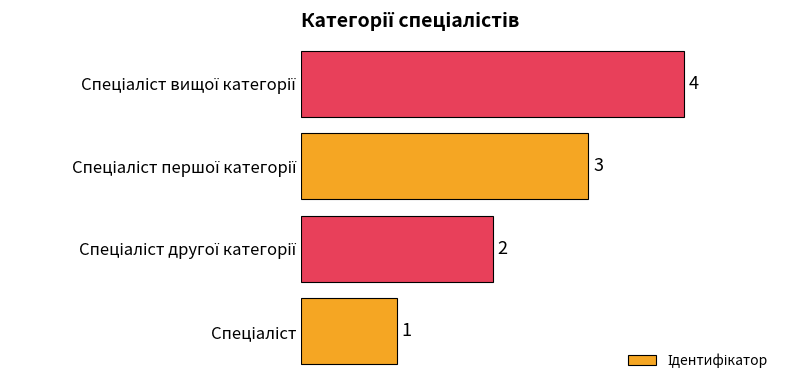

What is the greatest value displayed?

4